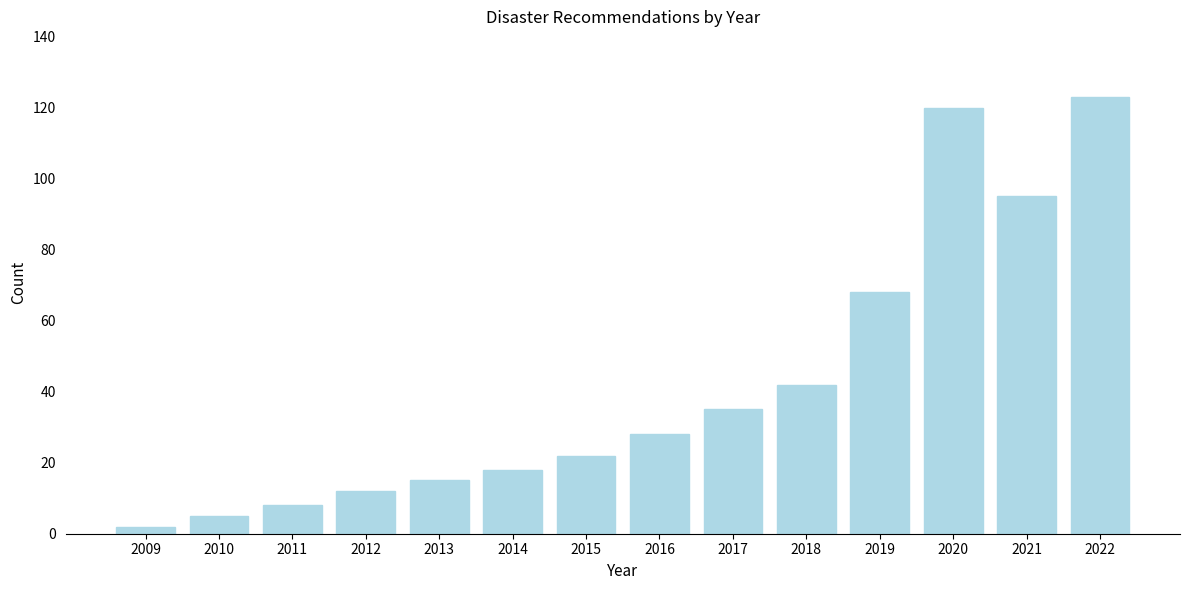

Reading left to right, list all the values displayed in this chart.

2009=2	2010=5	2011=8	2012=12	2013=15	2014=18	2015=22	2016=28	2017=35	2018=42	2019=68	2020=120	2021=95	2022=123